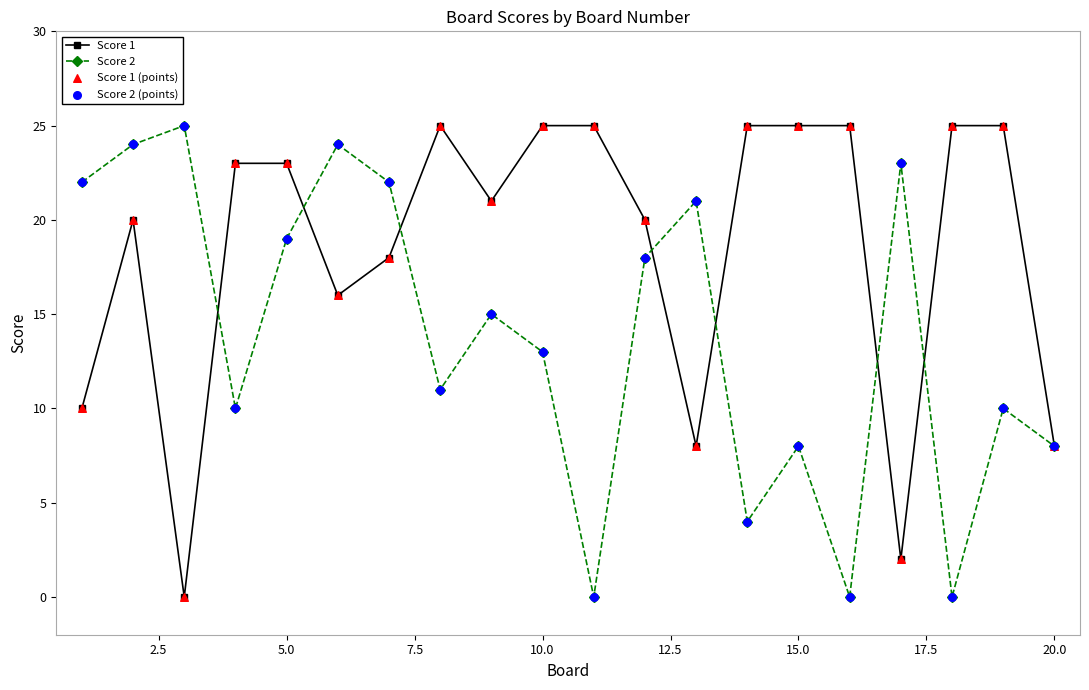

Rank the series by their average value, from highest to lowest.

Score 1, Score 2